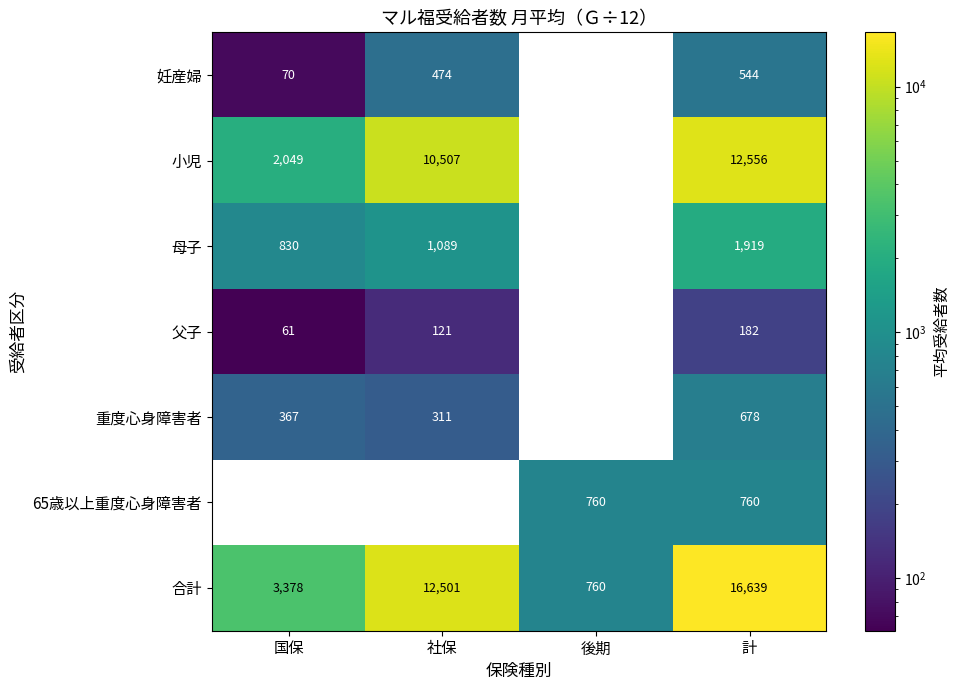

The value of 小児 at 社保 is 10507. True or false?

True